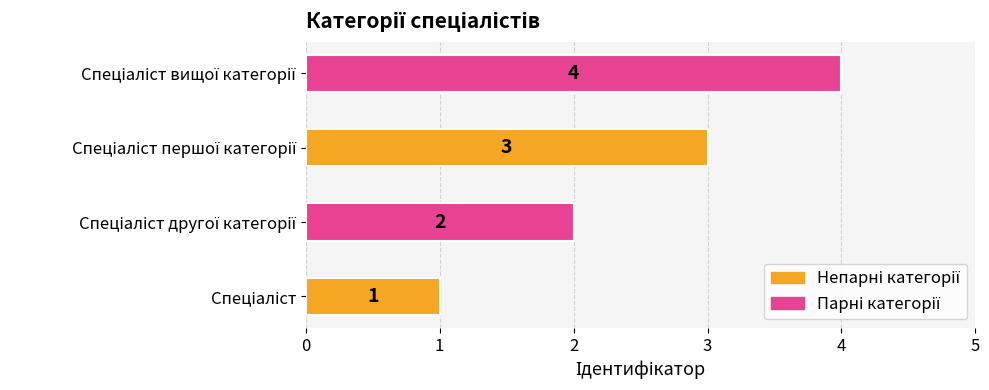

What is the maximum value shown in the chart?

4